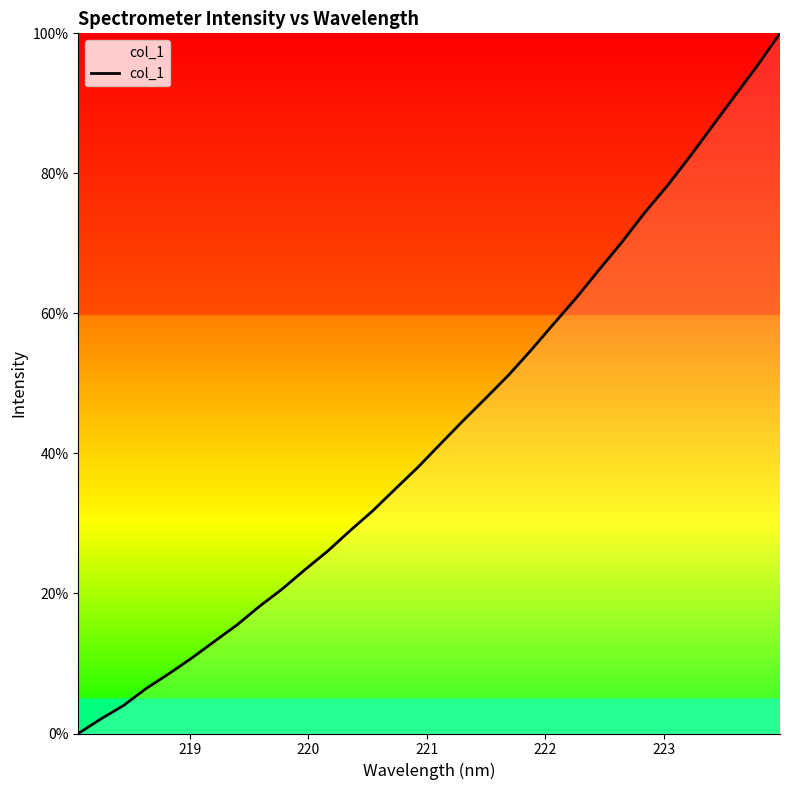

What is the greatest value displayed?

100.0